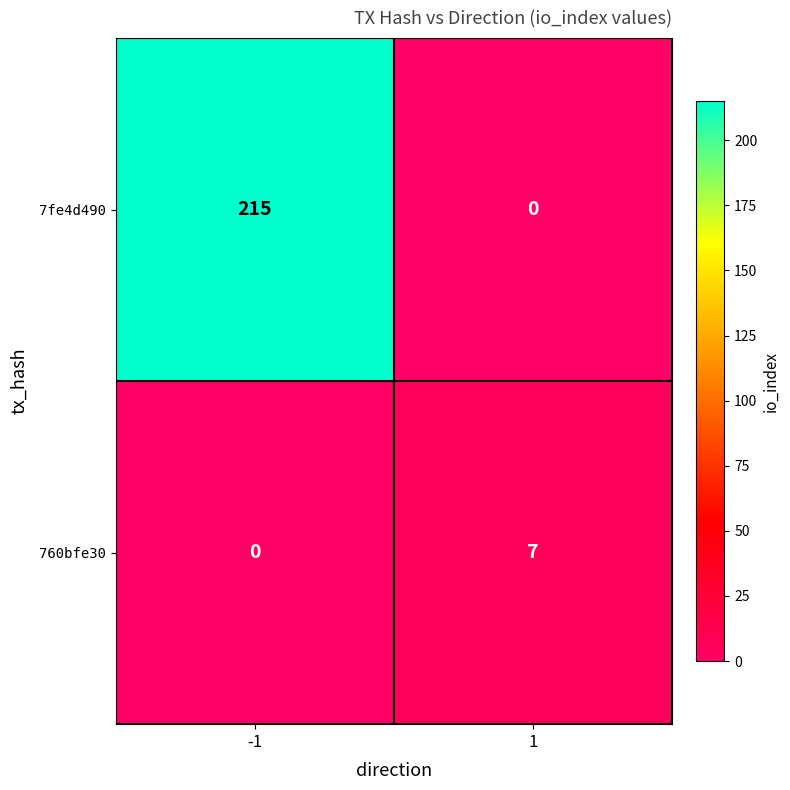

At how many categories does at least one series exceed 192?

1